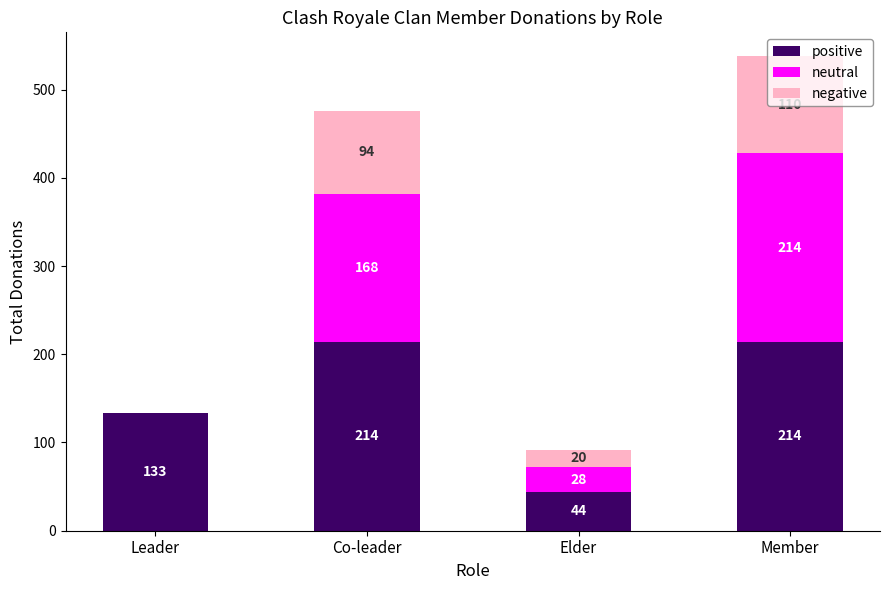

True or false: positive has a value of 339 at Co-leader.

False